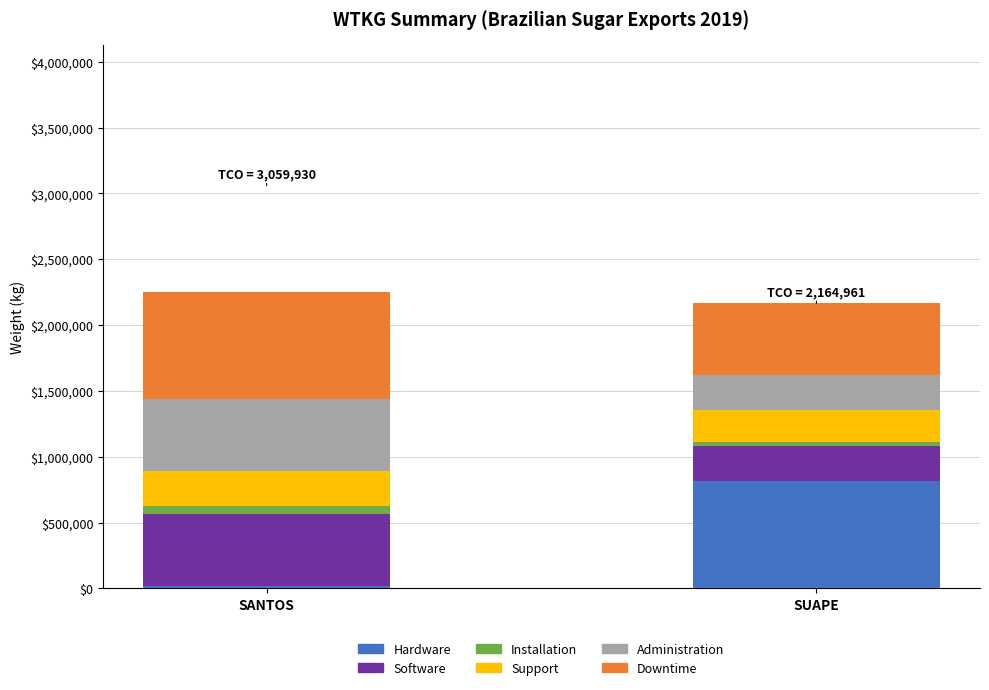

Does the chart contain any negative values?

No